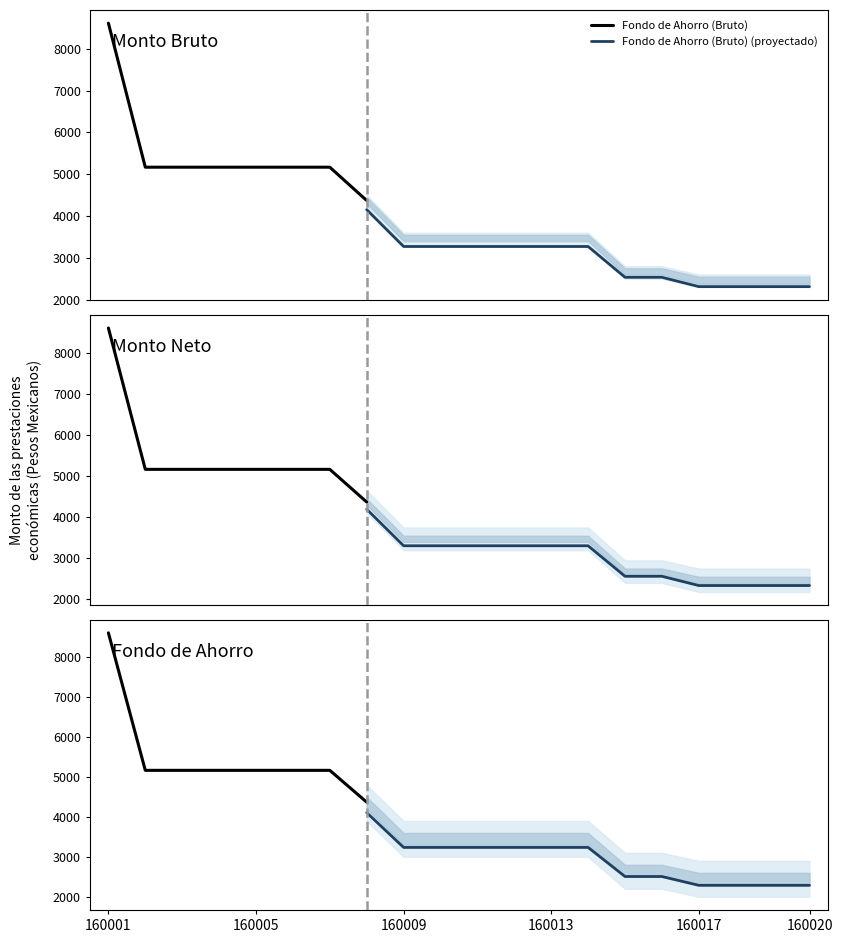

At which label does Monto neto first exceed 3443?

160001